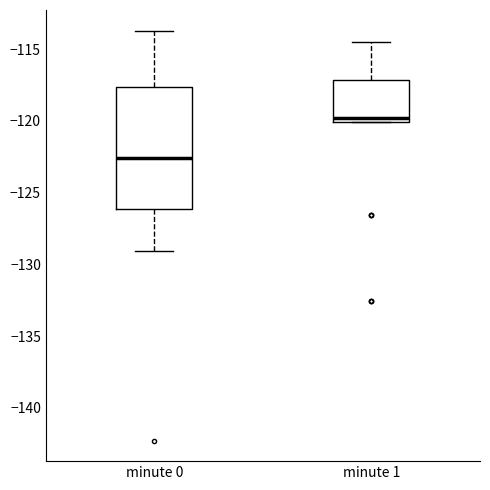

Reading left to right, transcribe this box plot: for each box, give where its median line is, the range the box spans, and where its two whiskers end, as read against the y-axis. The values are not printed on the chart, so give them approximately, as read against the axis.

minute 0: median -122.5, box -126.0 to -117.5, whiskers -129.0 to -113.5
minute 1: median -120.0 (just above the box's lower edge), box -120.0 to -117.0, whiskers -120.0 to -114.5